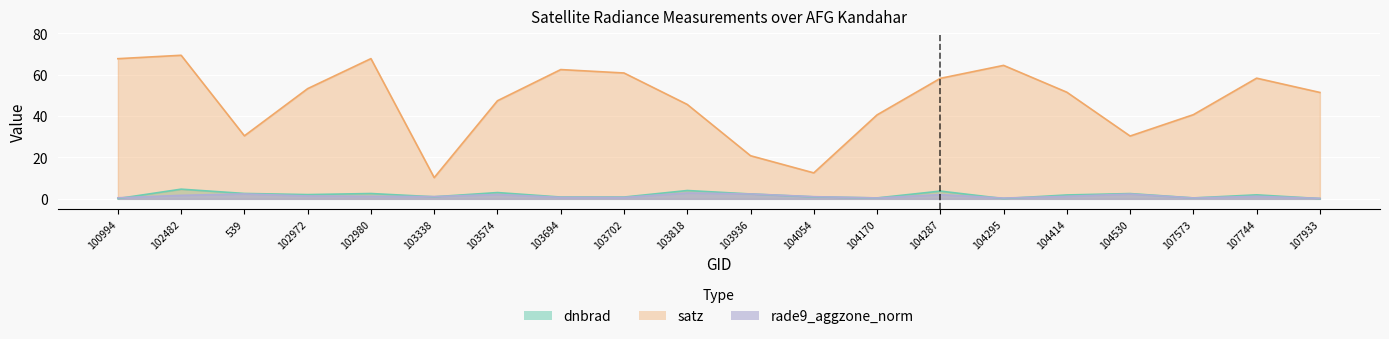

Count the number of categories in the chart.

20